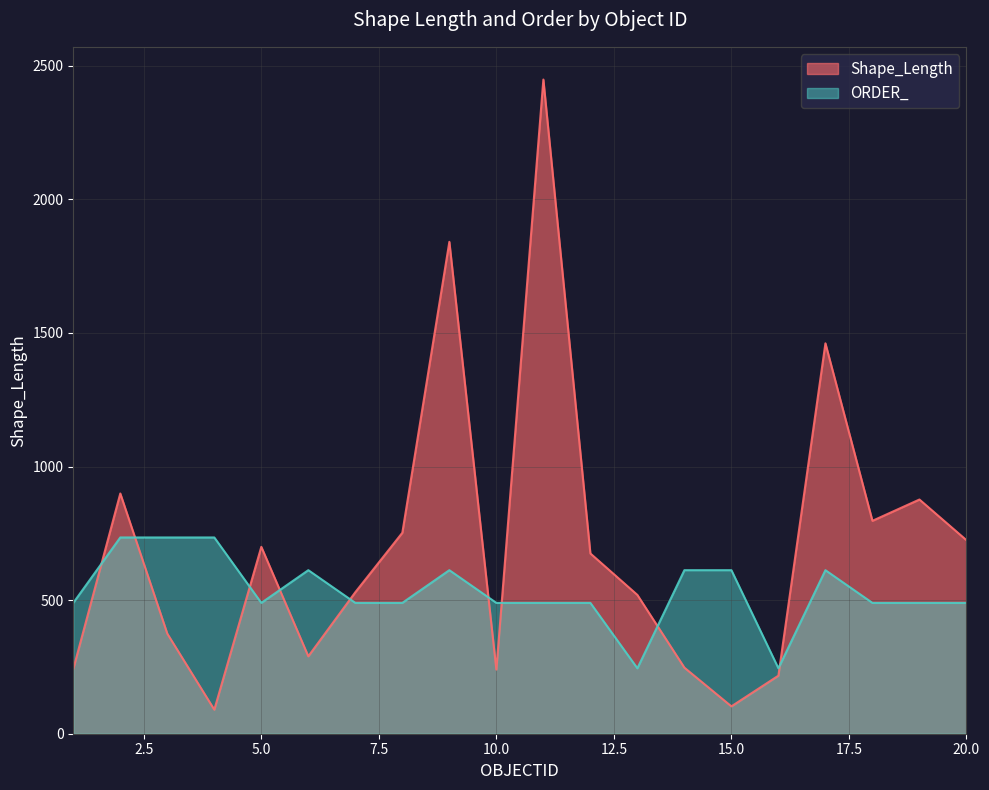

Where is the first local maximum for ORDER_?

6